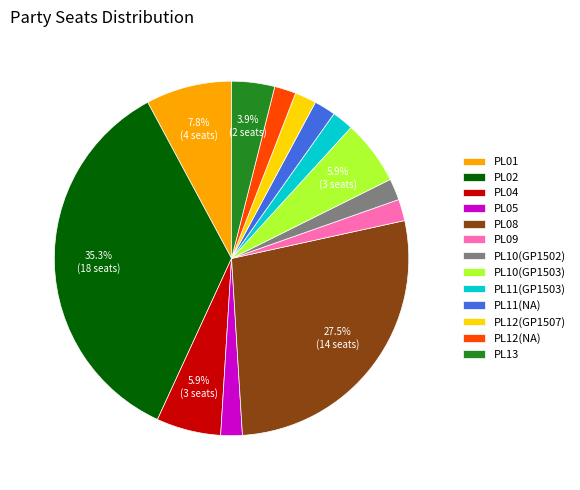

What is the ratio of the value at PL04 to the value at PL12(NA)?

3.0